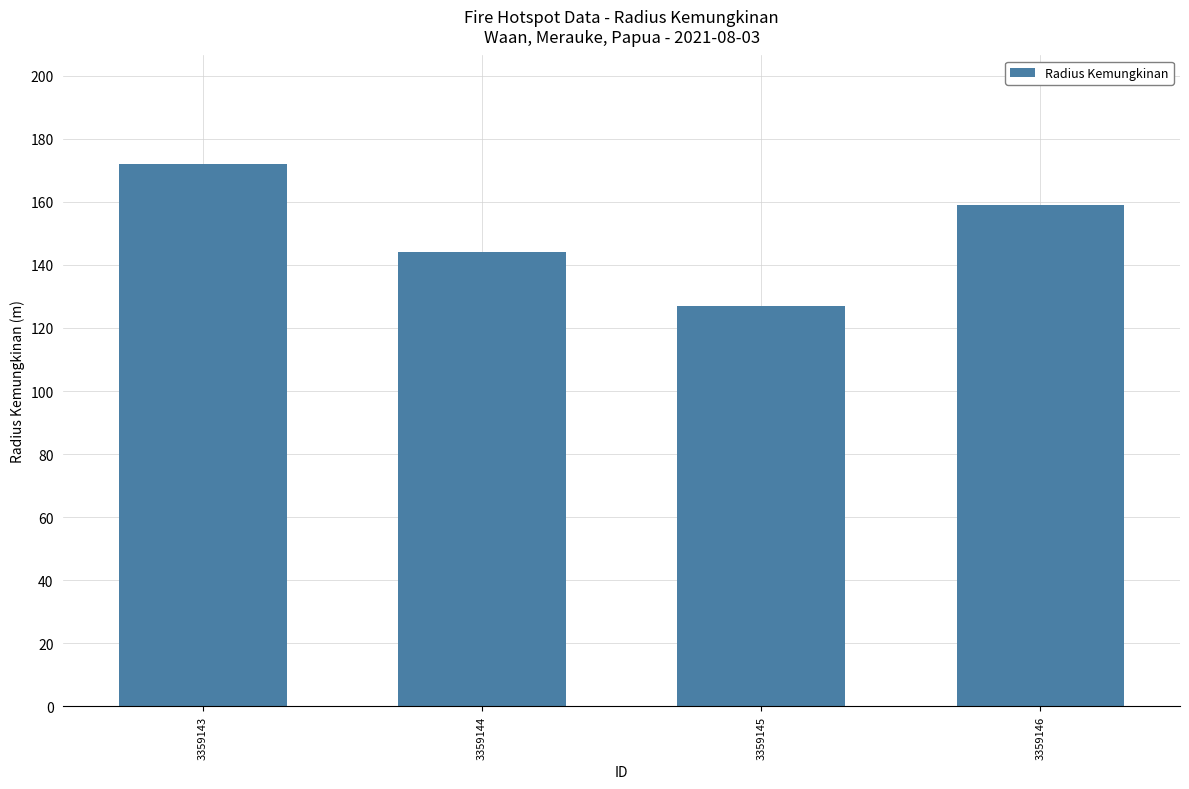

Rank the categories by value from highest to lowest.

3359143, 3359146, 3359144, 3359145